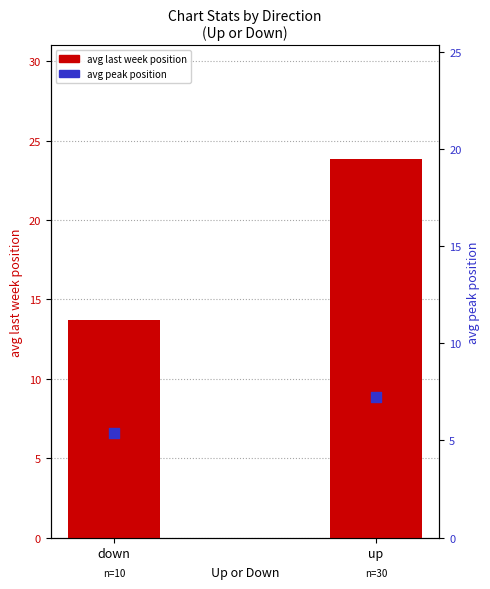

Which series has the largest total across all categories?

avg last week position